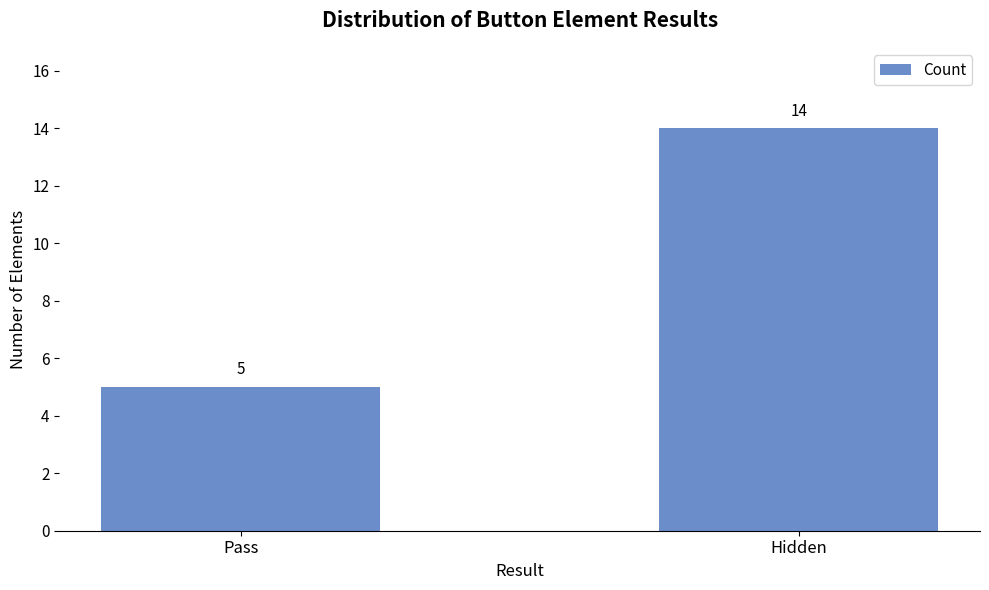

What is the average value?

10